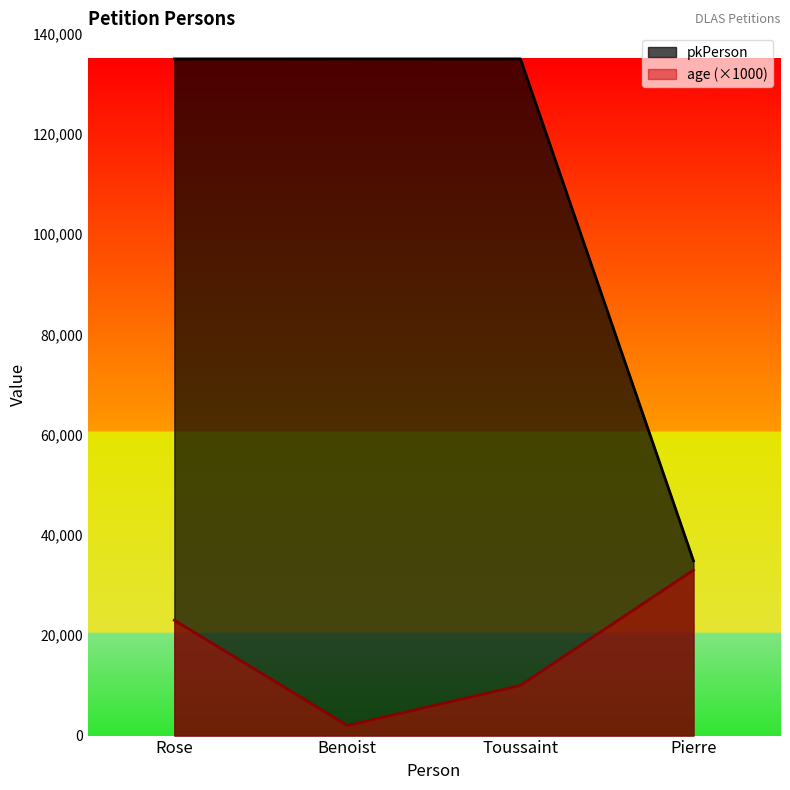

How many series are shown in this chart?

2